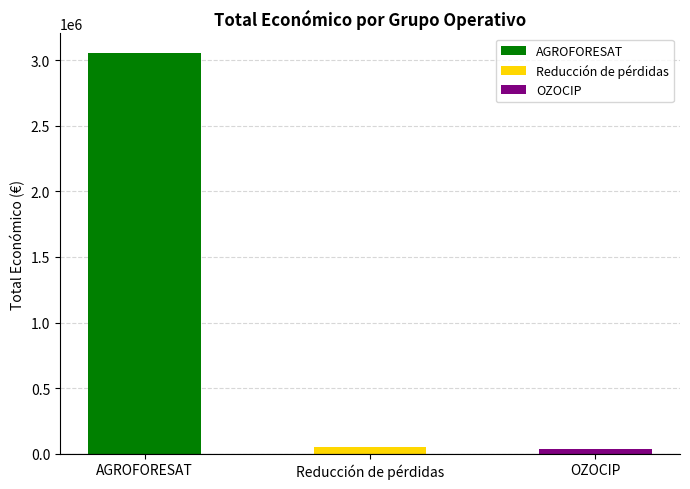

Rank the categories by value from lowest to highest.

OZOCIP, Reducción de pérdidas, AGROFORESAT